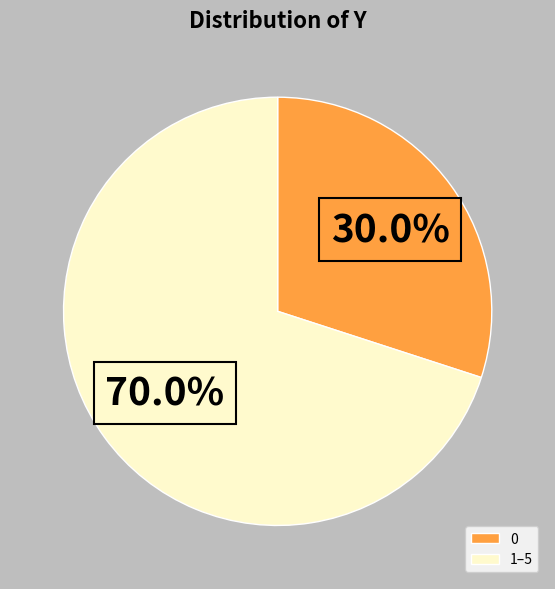

Is there any slice that represents more than half of the pie?

Yes